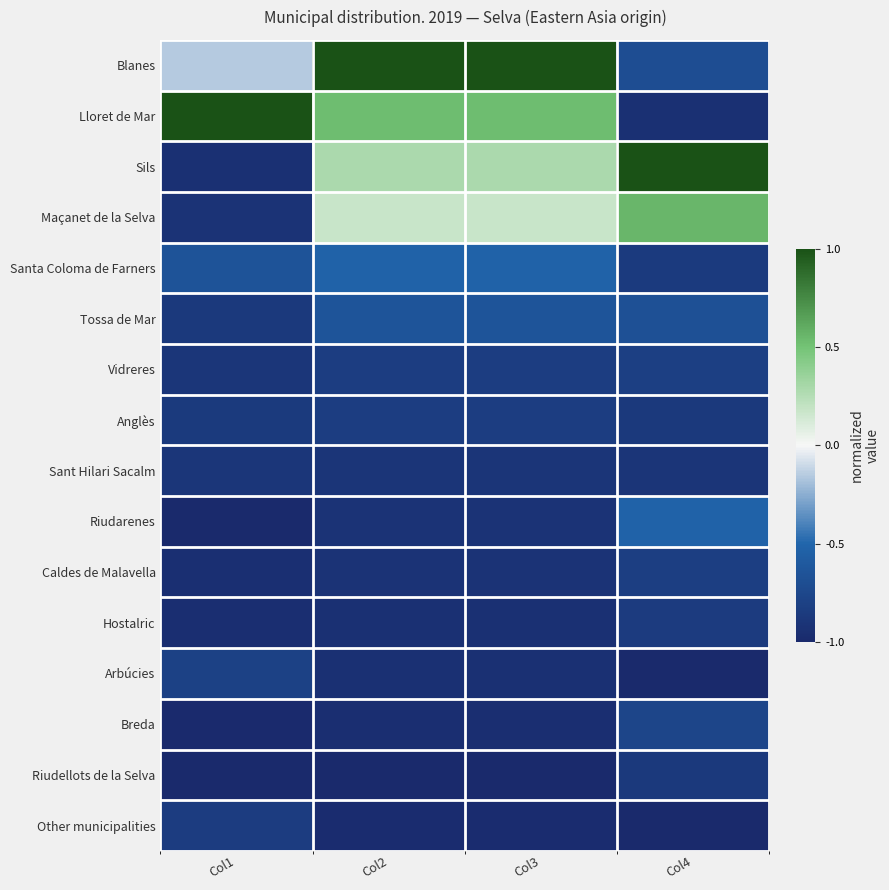

How many categories are shown in the chart?

4